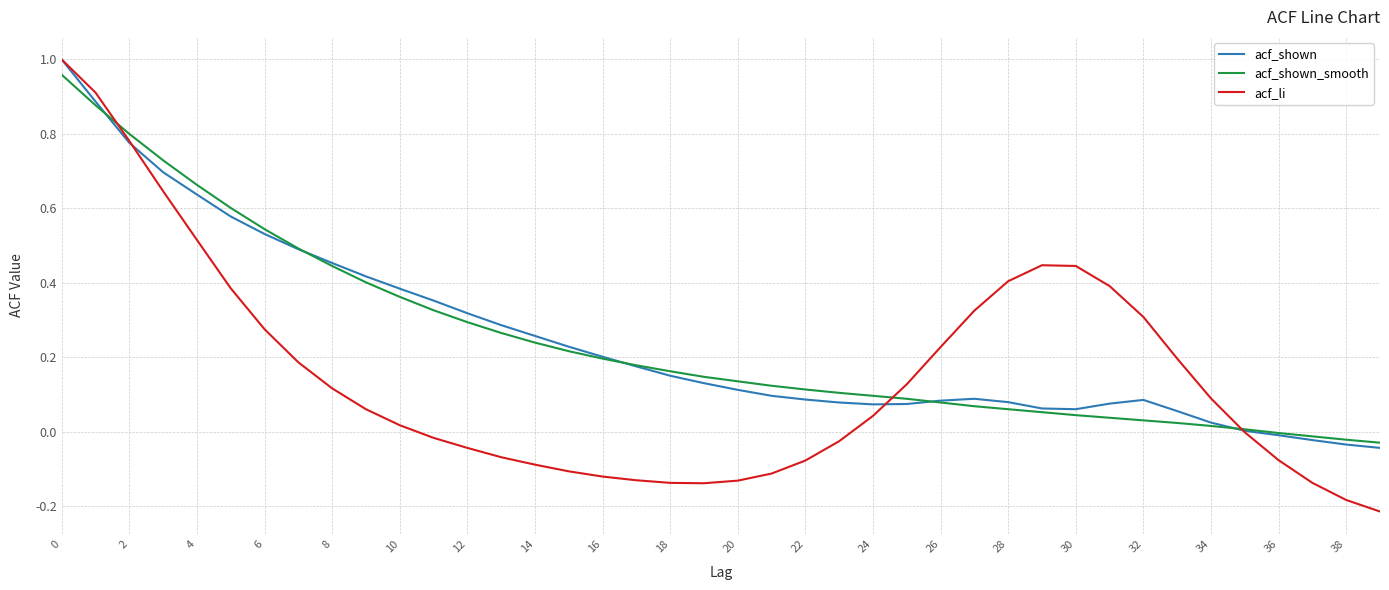

Which series has the largest range (max minus min)?

acf_li